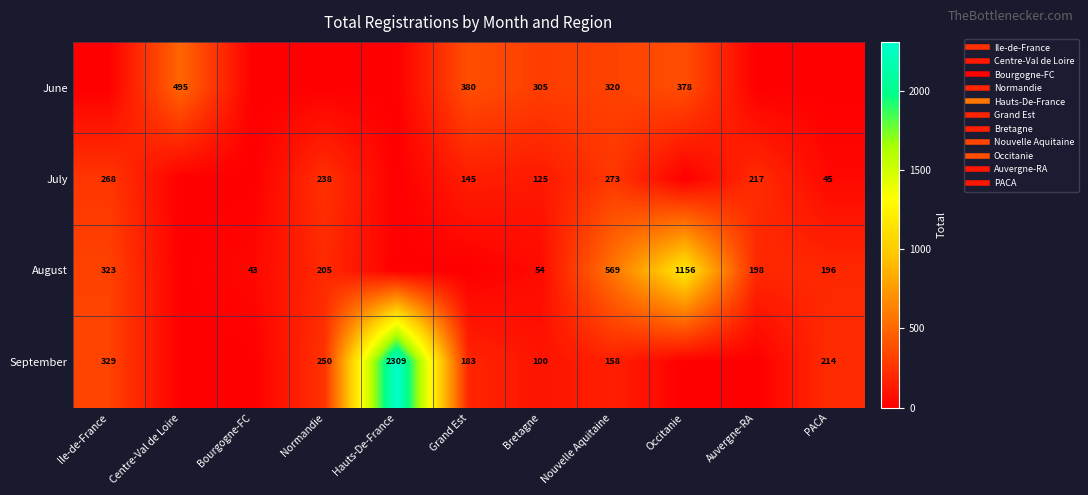

How many data points in June are above 0?

5